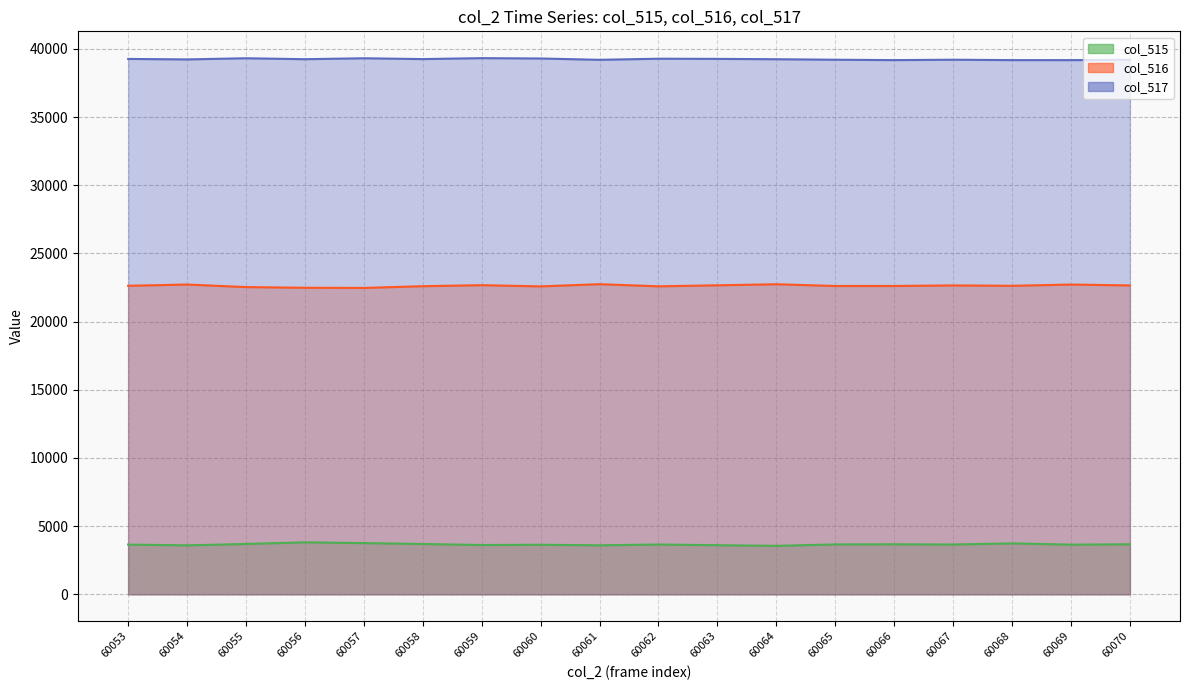

Does the chart have visible grid lines?

Yes